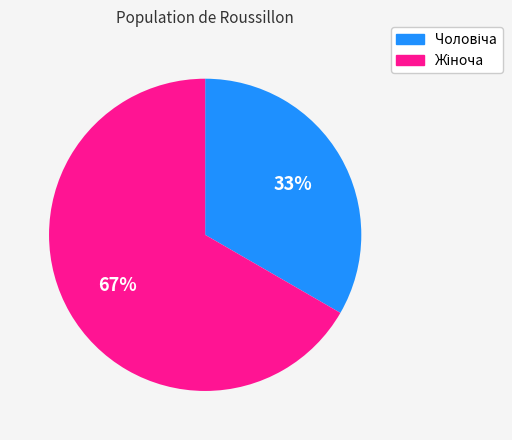

Does any single category account for the majority?

Yes